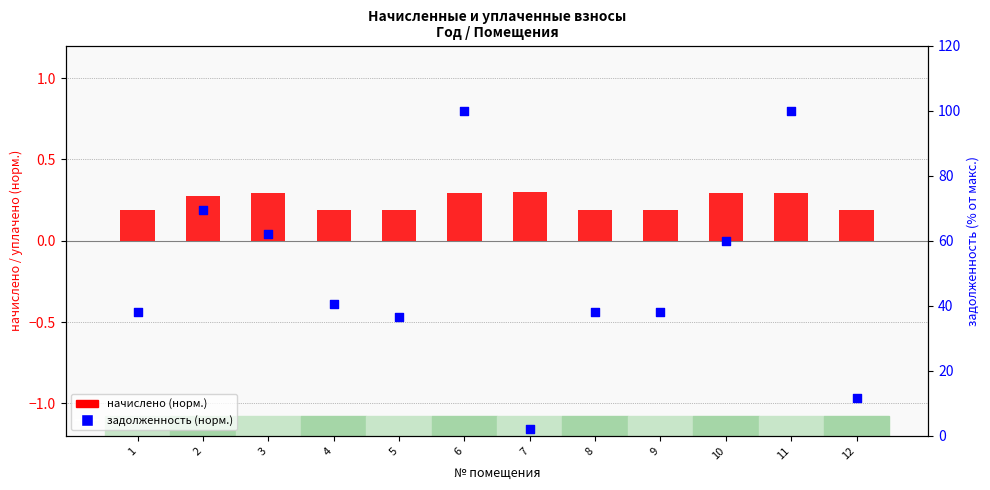

Which series contains the lowest Y value?

начислено (норм.)